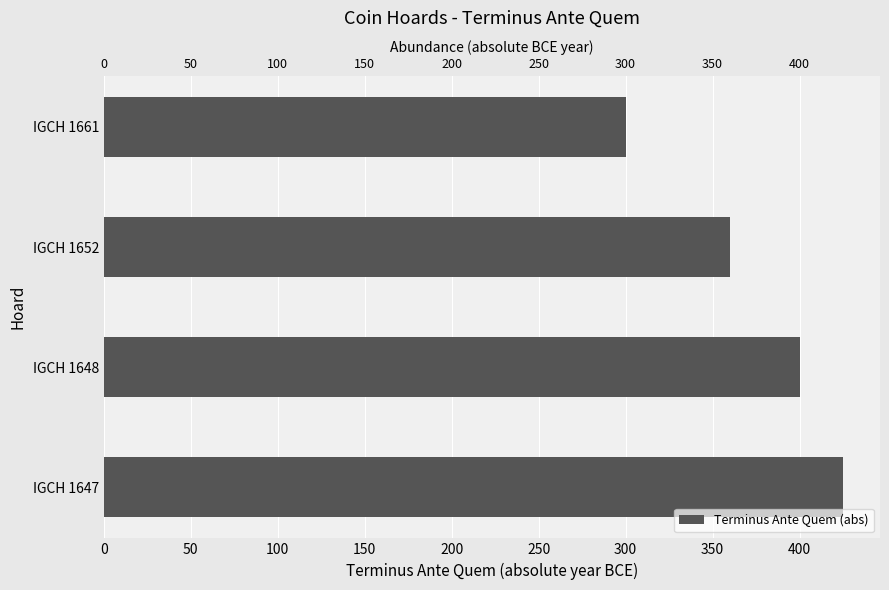

How many bars are there in total?

4